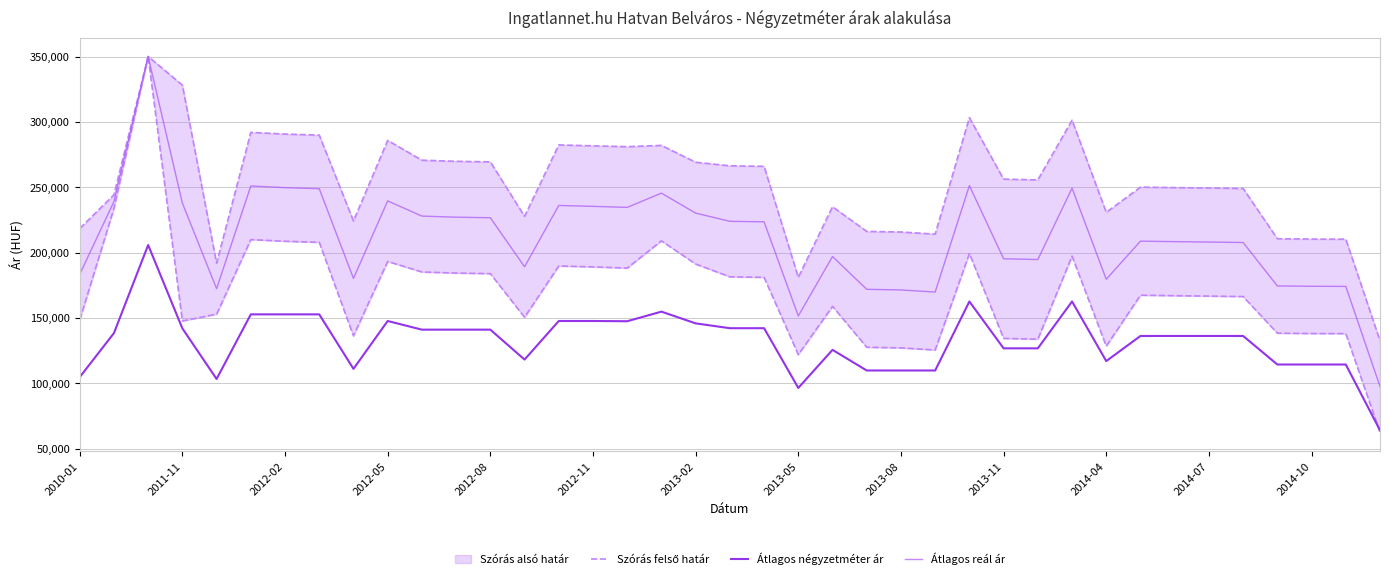

What is the minimum value for Átlagos négyzetméter ár?

64116